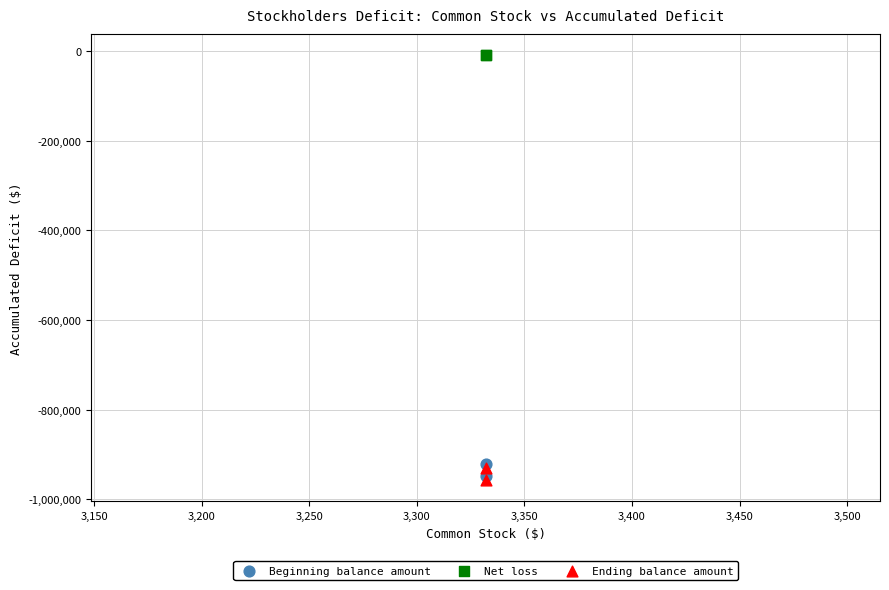

What are all the series names shown in the legend?

Beginning balance amount, Net loss, Ending balance amount